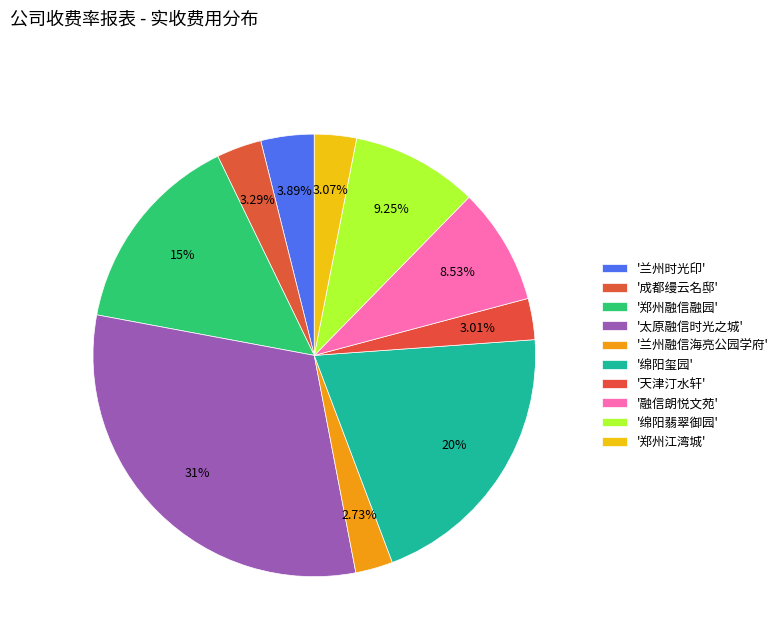

How many segments does this pie chart have?

10